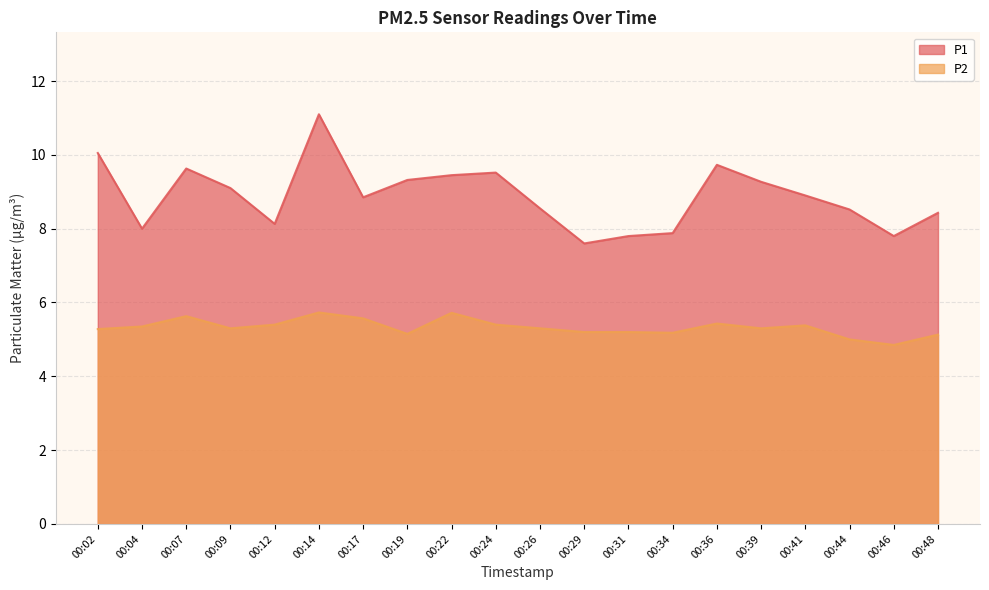

True or false: P1 and P2 cross at least once.

False